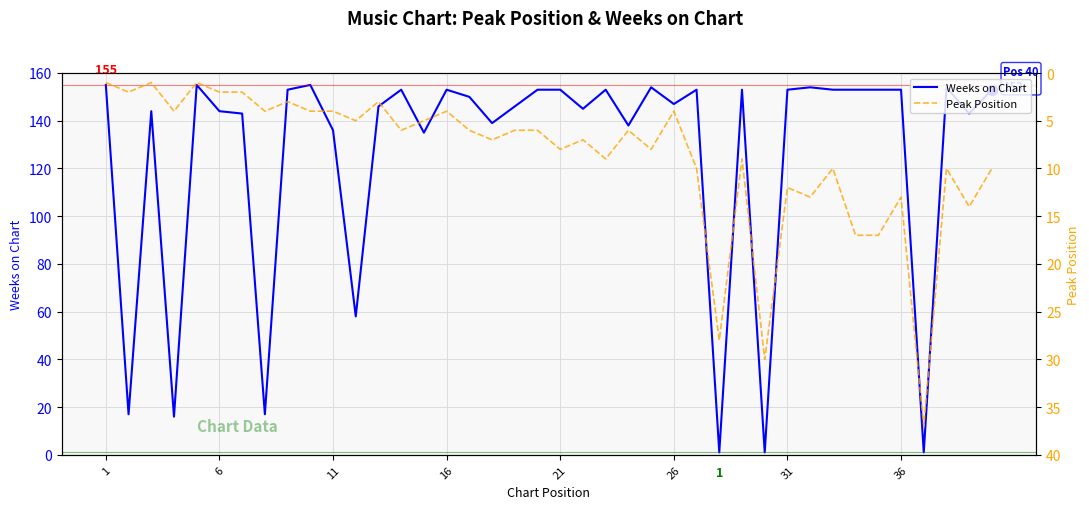

True or false: Weeks on Chart has a value of 57 at 11.

False